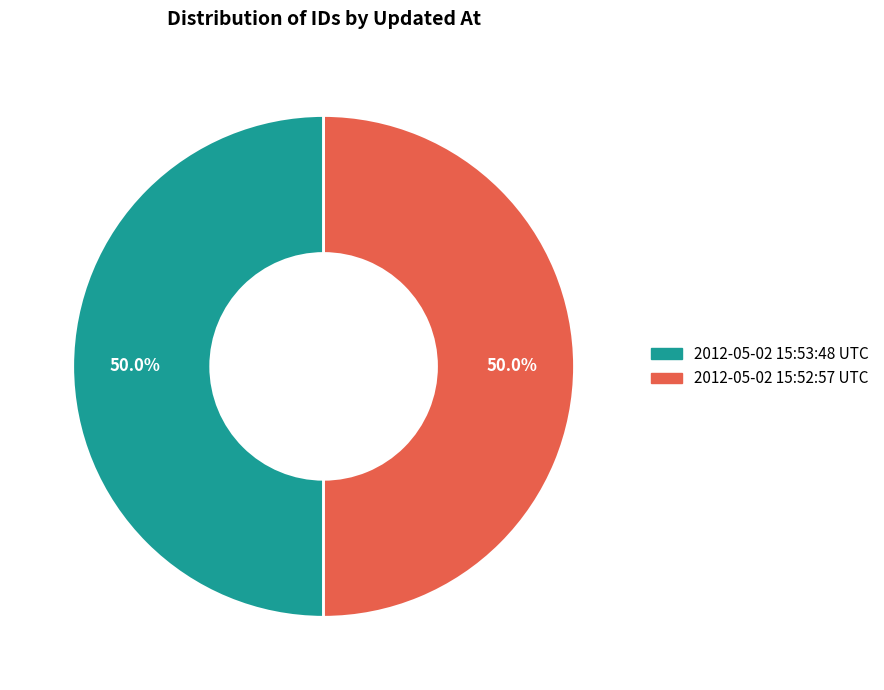

Is the sum of 2012-05-02 15:52:57 UTC and 2012-05-02 15:53:48 UTC greater than half?

Yes